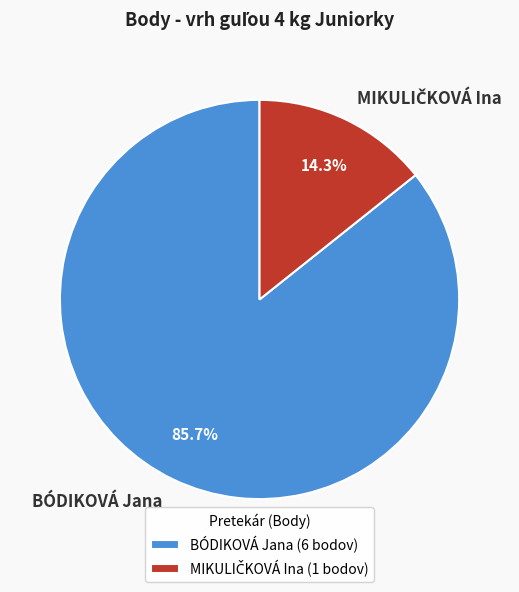

Does BÓDIKOVÁ Jana account for over 50% of the chart?

Yes